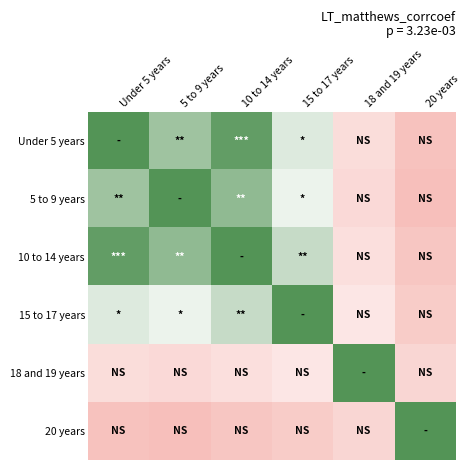

What is the total value across all series at 18 and 19 years?

136